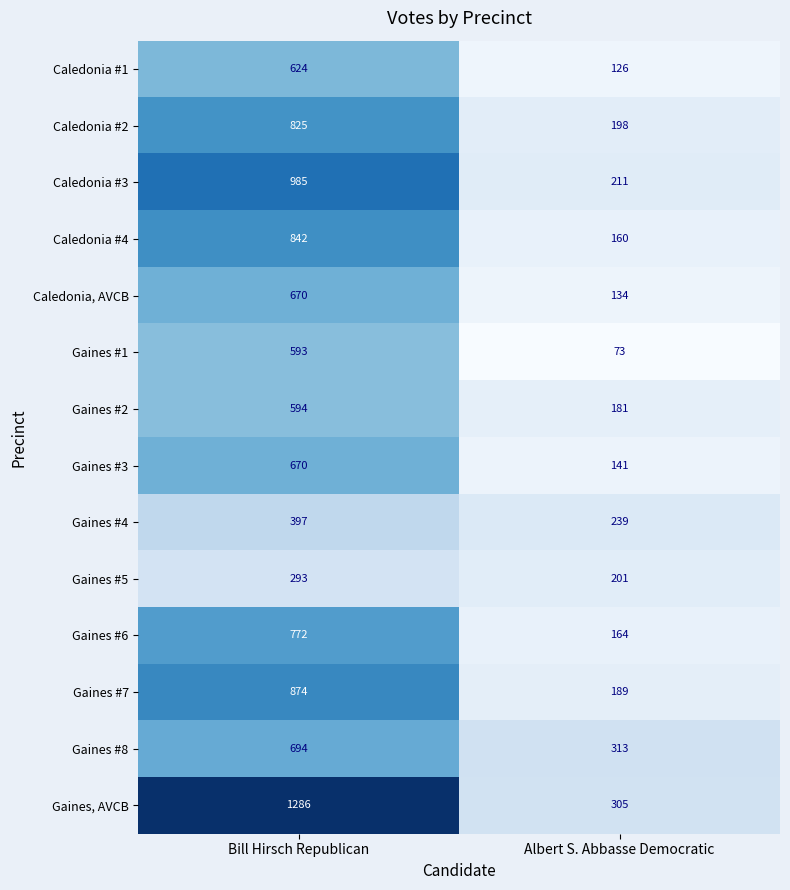

Reading left to right, what are all the values shown in this chart?

Caledonia #1: Bill Hirsch Republican=624	Albert S. Abbasse Democratic=126
Caledonia #2: Bill Hirsch Republican=825	Albert S. Abbasse Democratic=198
Caledonia #3: Bill Hirsch Republican=985	Albert S. Abbasse Democratic=211
Caledonia #4: Bill Hirsch Republican=842	Albert S. Abbasse Democratic=160
Caledonia, AVCB: Bill Hirsch Republican=670	Albert S. Abbasse Democratic=134
Gaines #1: Bill Hirsch Republican=593	Albert S. Abbasse Democratic=73
Gaines #2: Bill Hirsch Republican=594	Albert S. Abbasse Democratic=181
Gaines #3: Bill Hirsch Republican=670	Albert S. Abbasse Democratic=141
Gaines #4: Bill Hirsch Republican=397	Albert S. Abbasse Democratic=239
Gaines #5: Bill Hirsch Republican=293	Albert S. Abbasse Democratic=201
Gaines #6: Bill Hirsch Republican=772	Albert S. Abbasse Democratic=164
Gaines #7: Bill Hirsch Republican=874	Albert S. Abbasse Democratic=189
Gaines #8: Bill Hirsch Republican=694	Albert S. Abbasse Democratic=313
Gaines, AVCB: Bill Hirsch Republican=1286	Albert S. Abbasse Democratic=305